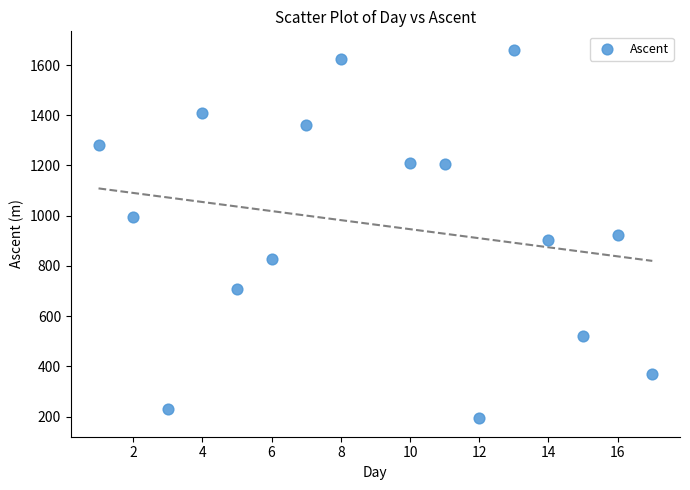

What is the range of Y values (max minus min)?

1468